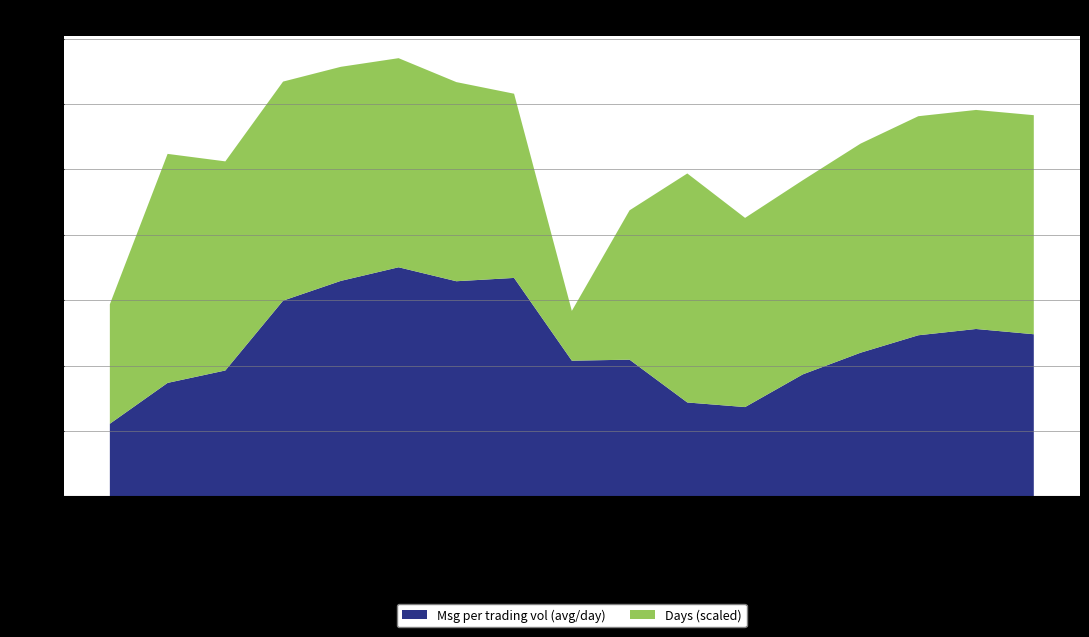

Reading left to right, list all the values displayed in this chart.

Msg per trading vol (avg/day): 0.0	0.1	0.1	0.1	0.1	0.1	0.1	0.1	0.1	0.1	0.1	0.1	0.1	0.1	0.1	0.1	0.1
Days (scaled): 12.0	23.0	21.0	22.0	21.5	21.0	20.0	18.5	5.0	15.0	23.0	19.0	19.5	21.0	22.0	22.0	22.0